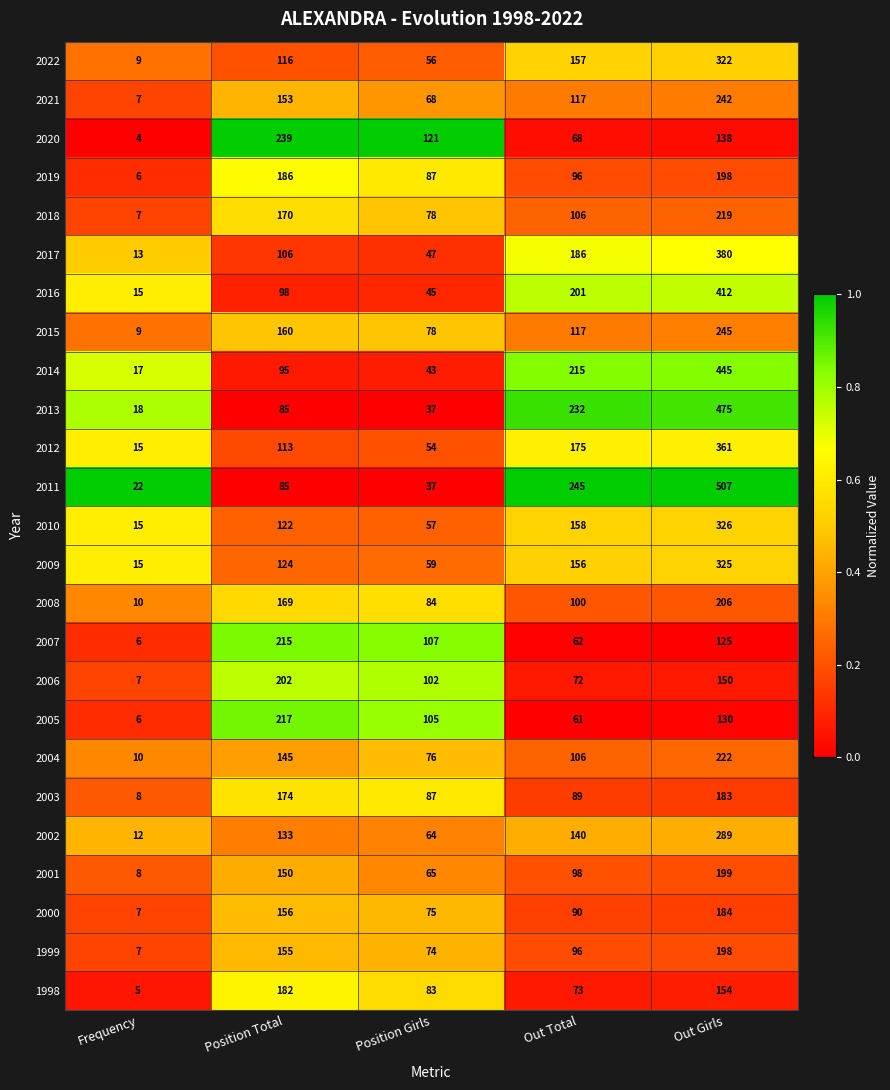

List the labels in order of 2008 value, smallest first.

Frequency, Position Girls, Out Total, Position Total, Out Girls